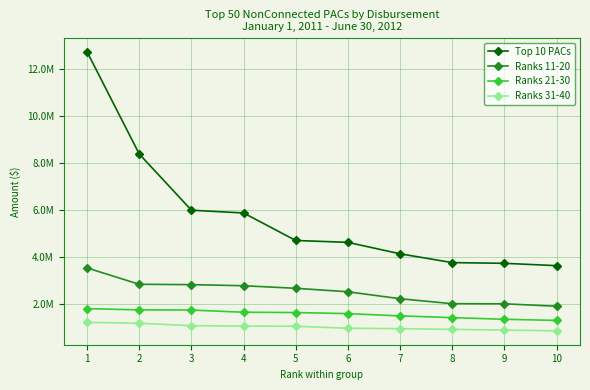

Reading right to left, what are all the values shown in this chart?

Top 10 PACs: 10=3634585.1	9=3734286.8	8=3764322.1	7=4138858.0	6=4626955.1	5=4707396.9	4=5878399.2	3=5997070.5	2=8389465.0	1=12741800.6
Ranks 11-20: 10=1904462.0	9=2009526.8	8=2014343.4	7=2224604.5	6=2521968.3	5=2670128.2	4=2779136.8	3=2825829.1	2=2840542.4	1=3536861.9
Ranks 21-30: 10=1301795.8	9=1350061.8	8=1420084.1	7=1494540.9	6=1590483.4	5=1637021.8	4=1649855.7	3=1743157.7	2=1751375.0	1=1803390.3
Ranks 31-40: 10=860000.0	9=890000.0	8=920000.0	7=950000.0	6=967237.0	5=1052786.0	4=1061123.6	3=1076386.3	2=1180416.0	1=1216608.8